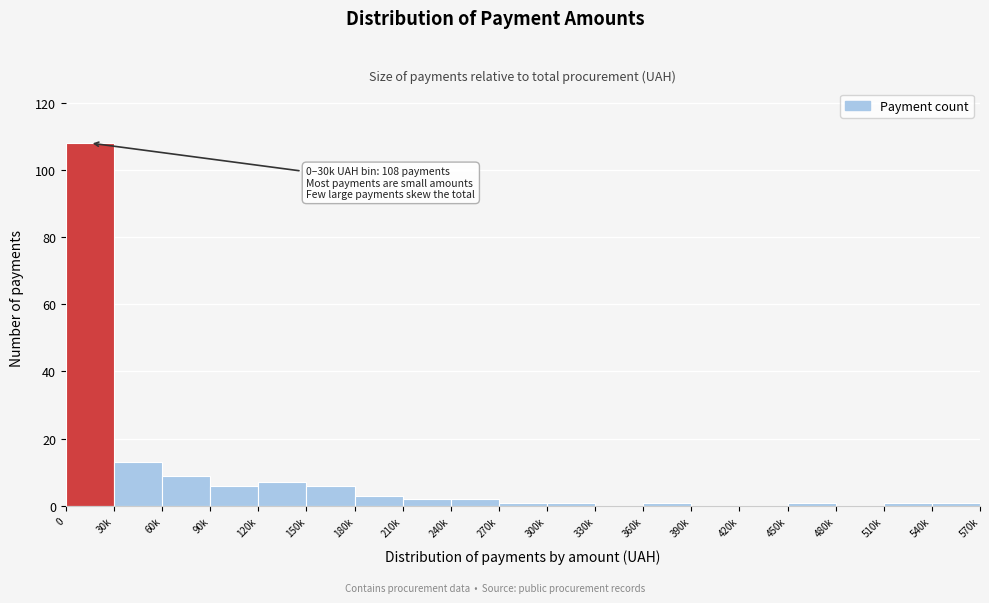

Reading right to left, what are all the values shown in this chart?

540k=1	510k=1	480k=0	450k=1	420k=0	390k=0	360k=1	330k=0	300k=1	270k=1	240k=2	210k=2	180k=3	150k=6	120k=7	90k=6	60k=9	30k=13	0=108